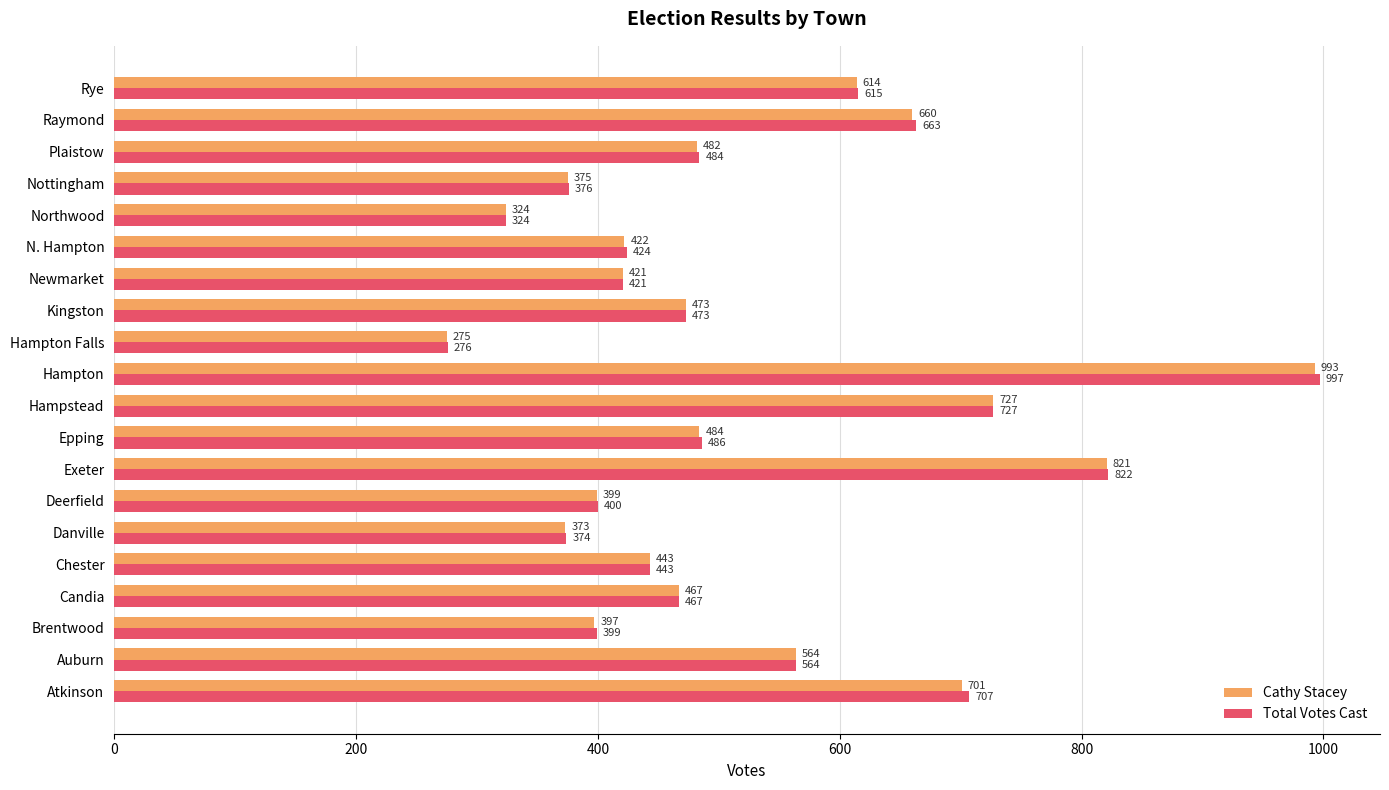

Which category has the highest value in the Cathy Stacey series?

Hampton